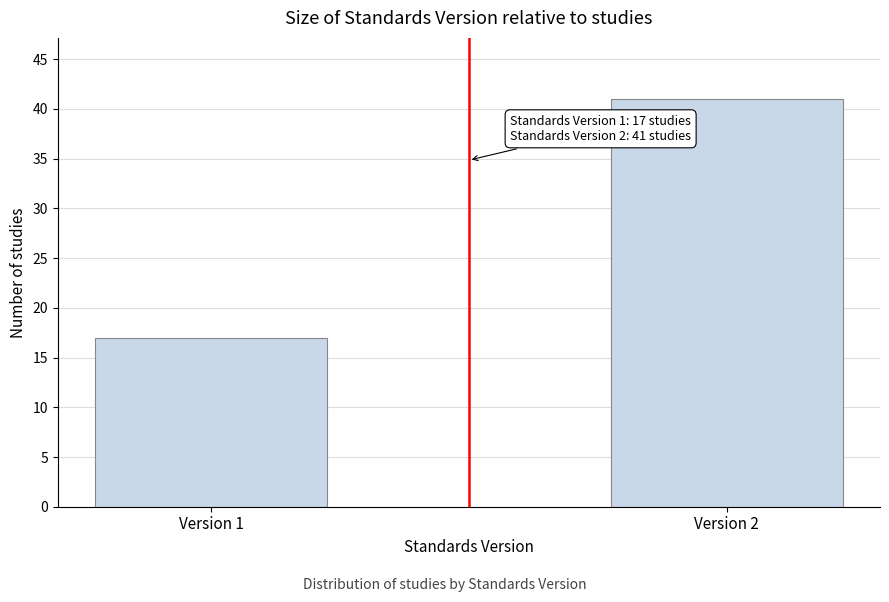

Reading left to right, transcribe all the data shown in this chart.

Version 1=17	Version 2=41